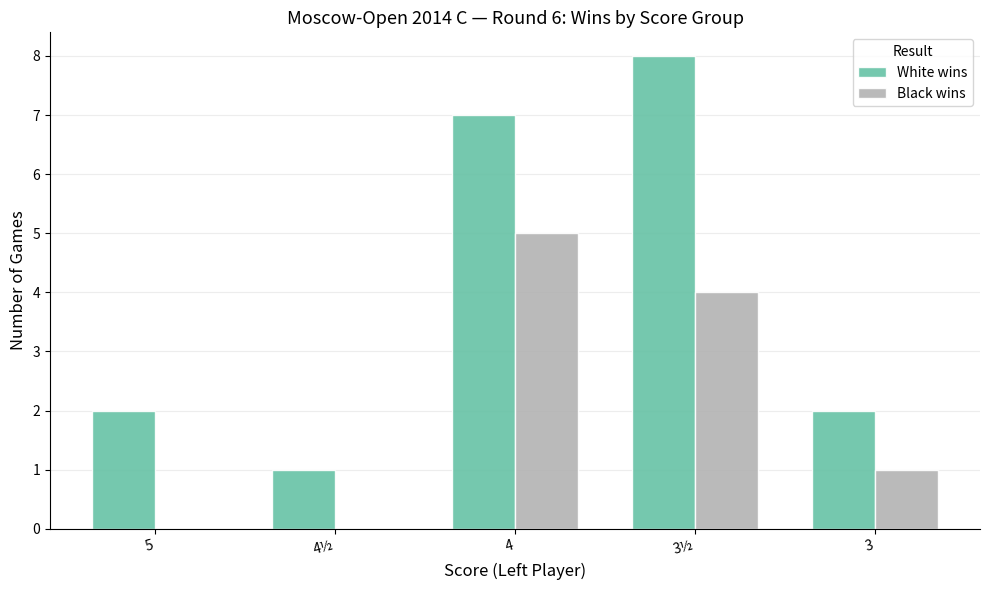

Count the number of categories in the chart.

5